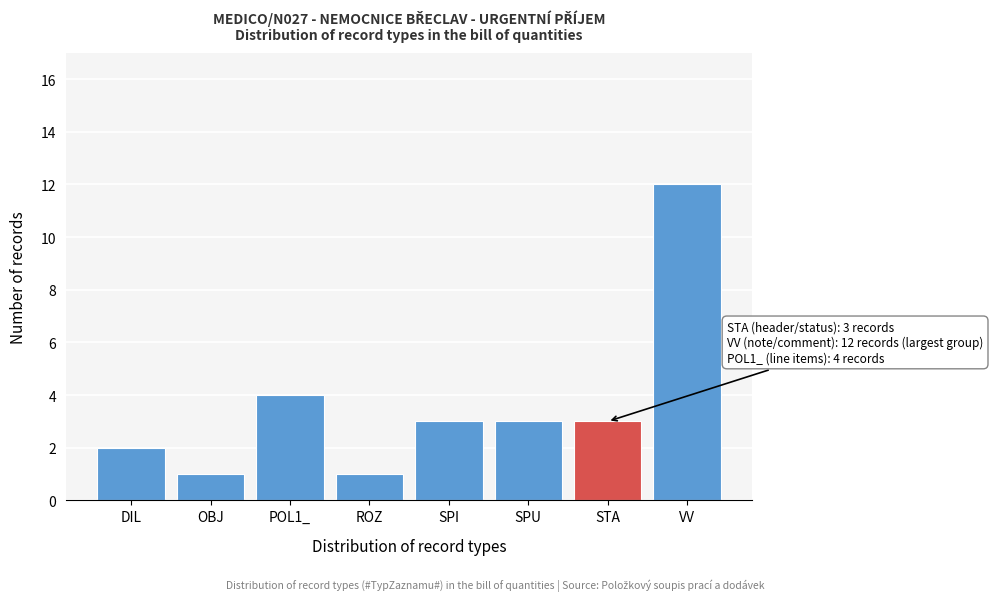

Reading left to right, what are all the values shown in this chart?

DIL=2	OBJ=1	POL1_=4	ROZ=1	SPI=3	SPU=3	STA=3	VV=12